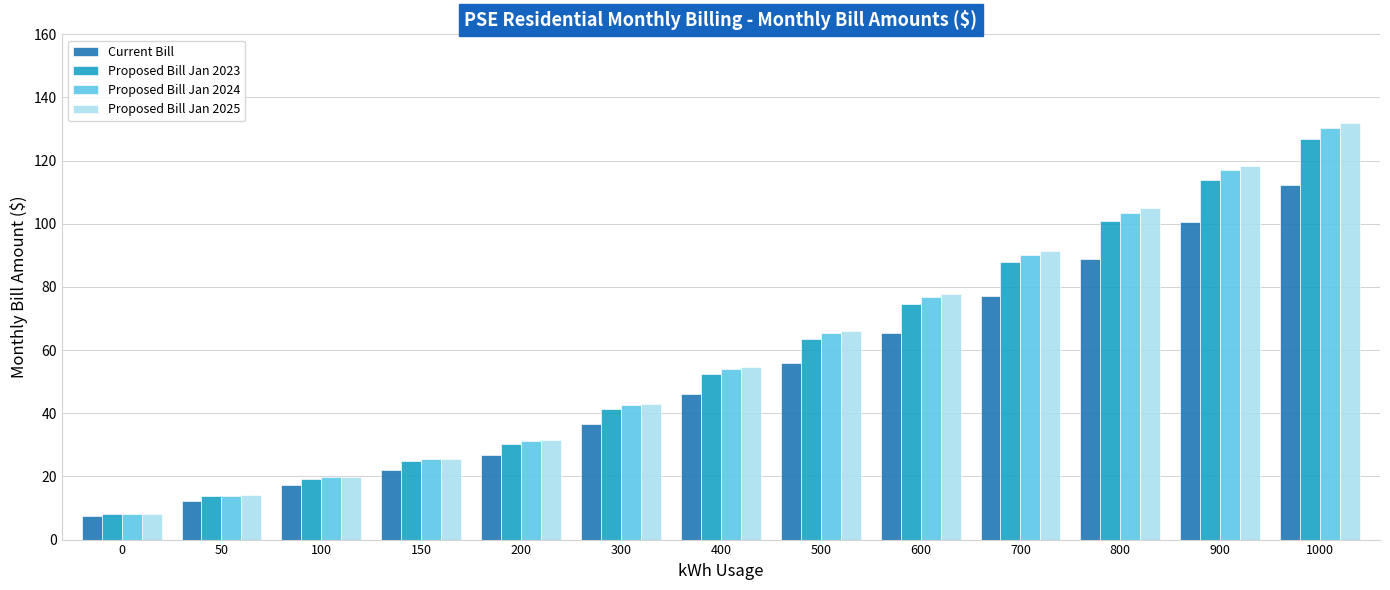

Between 150 and 900, which series saw the biggest shift?

Proposed Bill Jan 2025